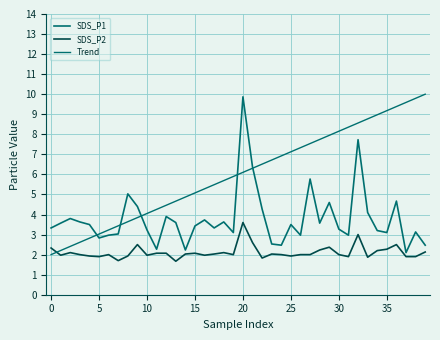

What is the label of the 11th point from the left?

10